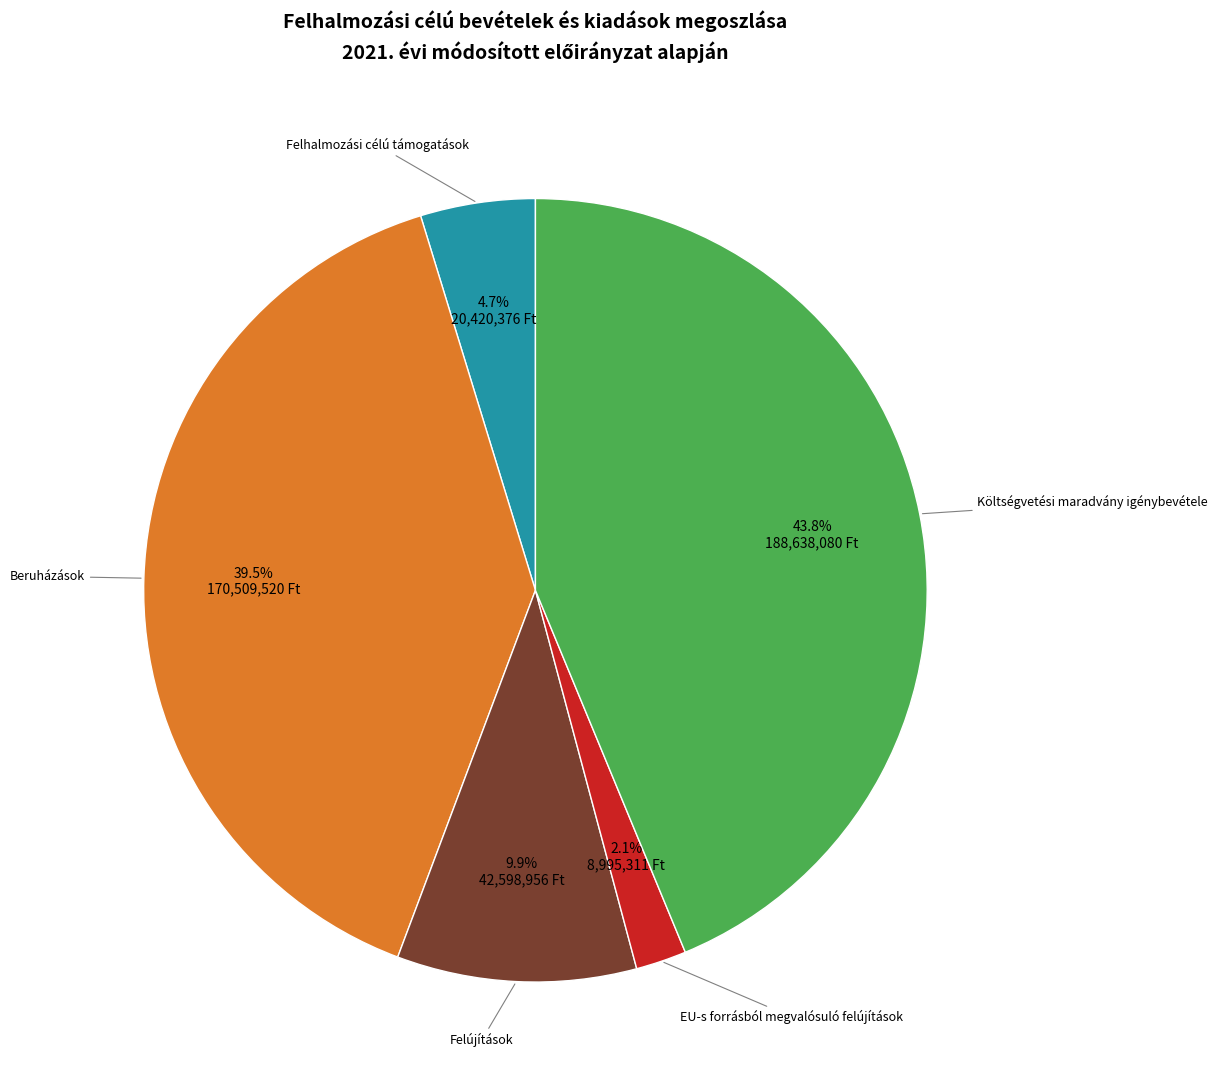

To the nearest percent, what is the difference between the largest and smallest slice percentages?

42%